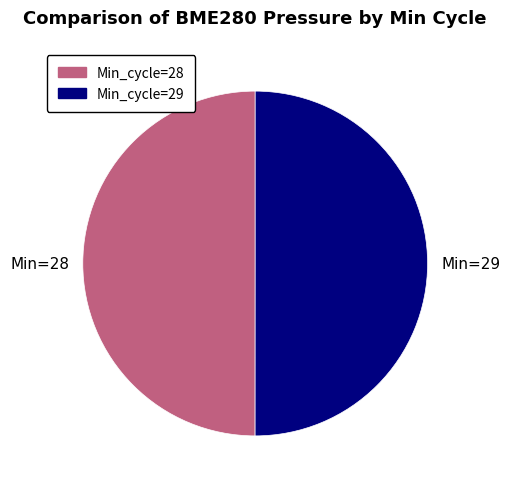

Combined, do Min=29 and Min=28 account for over 50%?

Yes